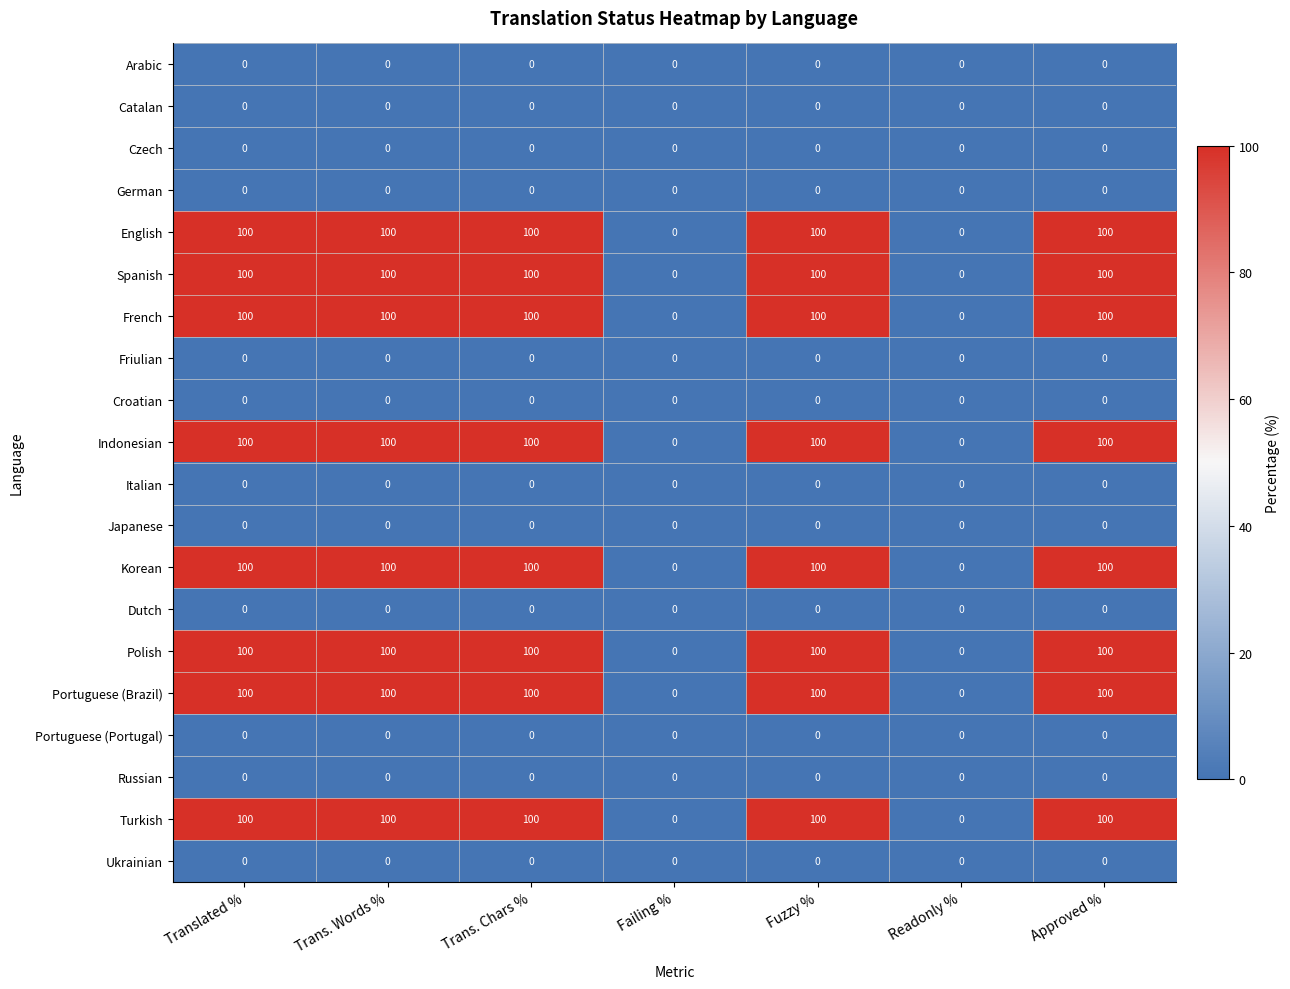

What is the difference between the highest and lowest values at Approved %?

100